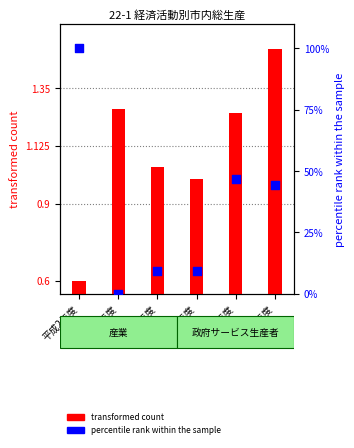

At how many categories does at least one series exceed 1?

6